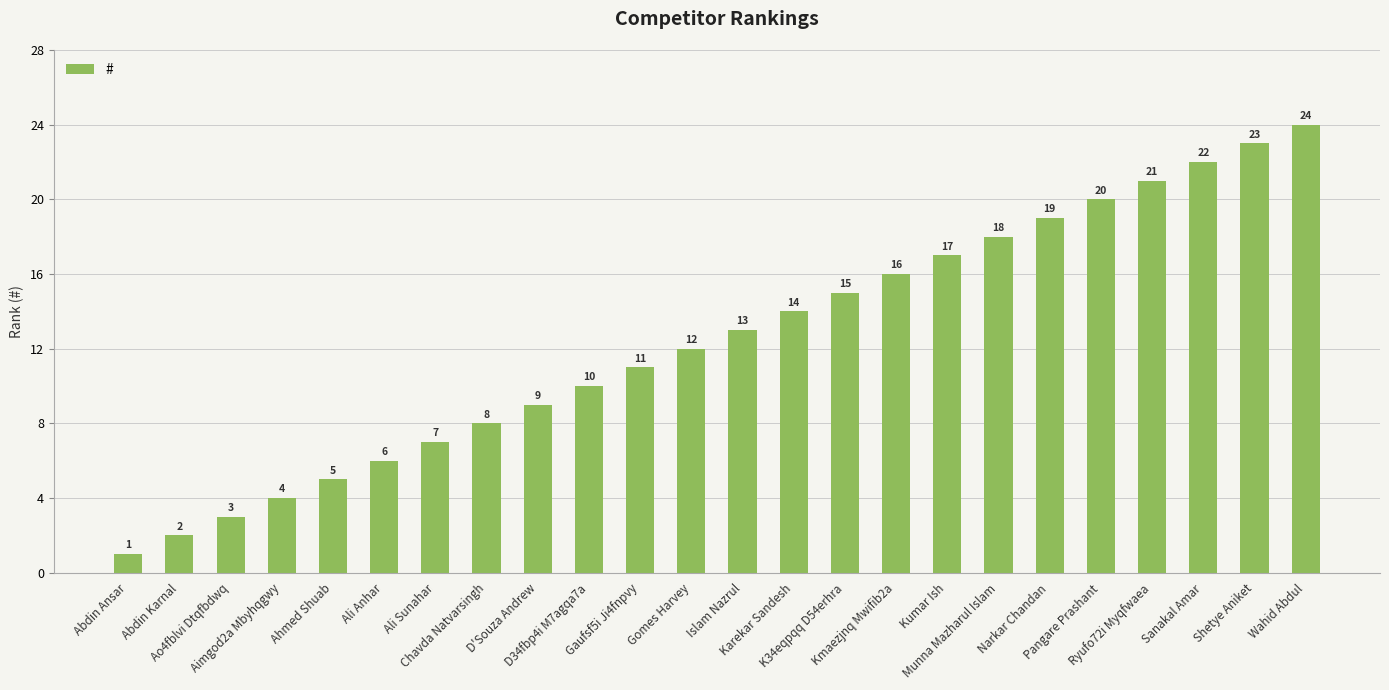

True or false: the data shows 5 at Ahmed Shuab.

True